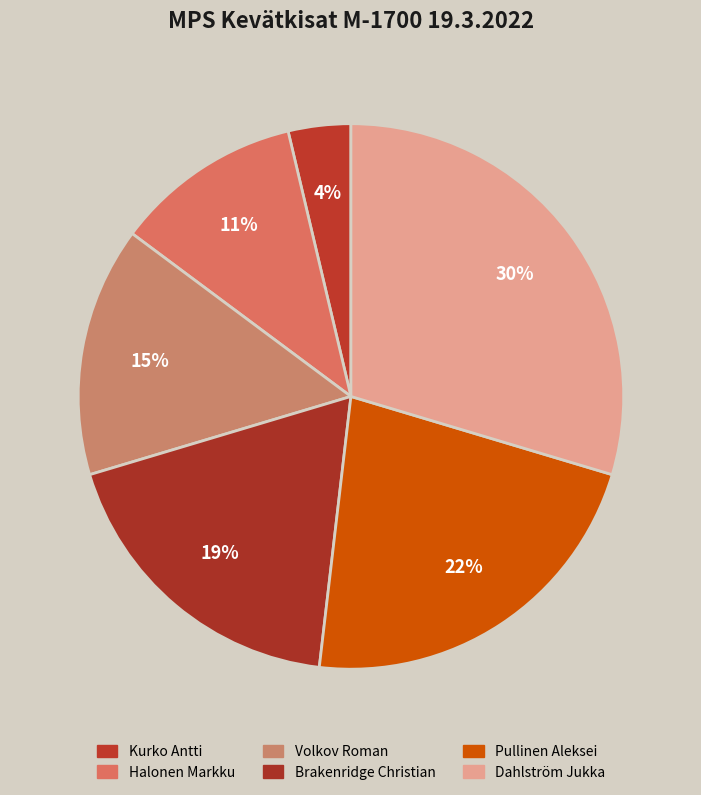

Does any single category account for the majority?

No